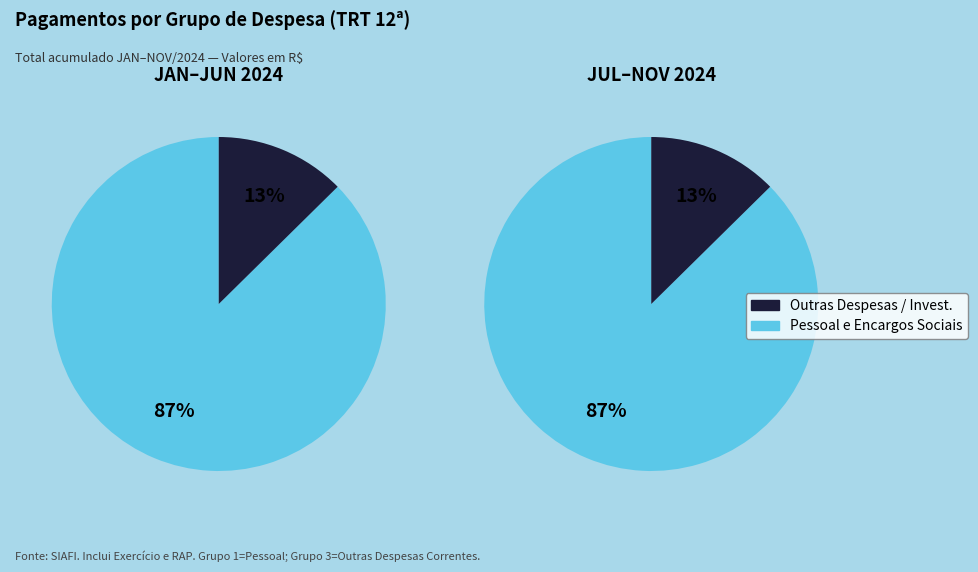

What percentage is NOT represented by PESSOAL E ENCARGOS SOCIAIS?

12.6%